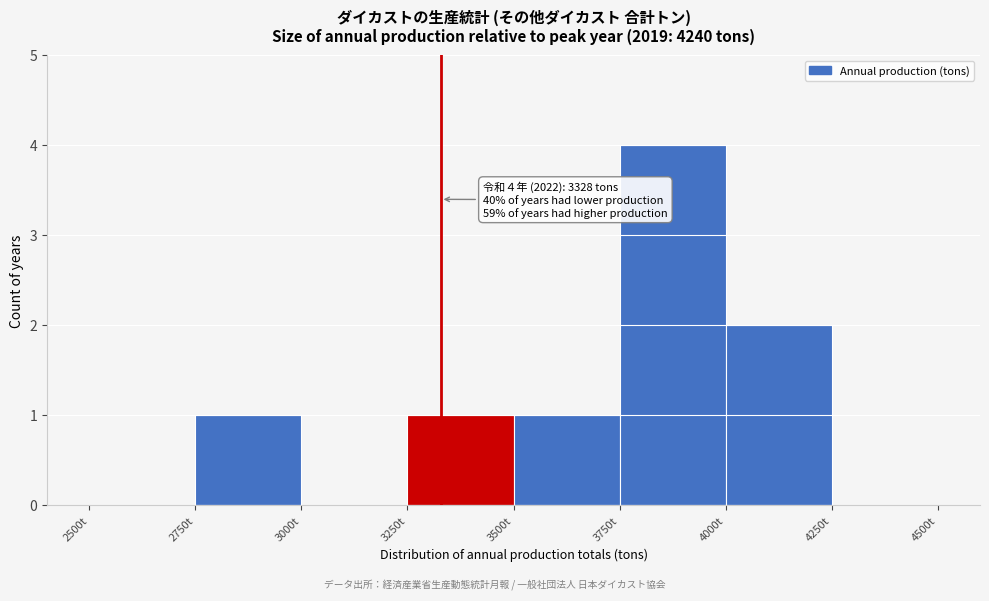

Over which range of the x-axis is the bar tallest?

3750 to 4000